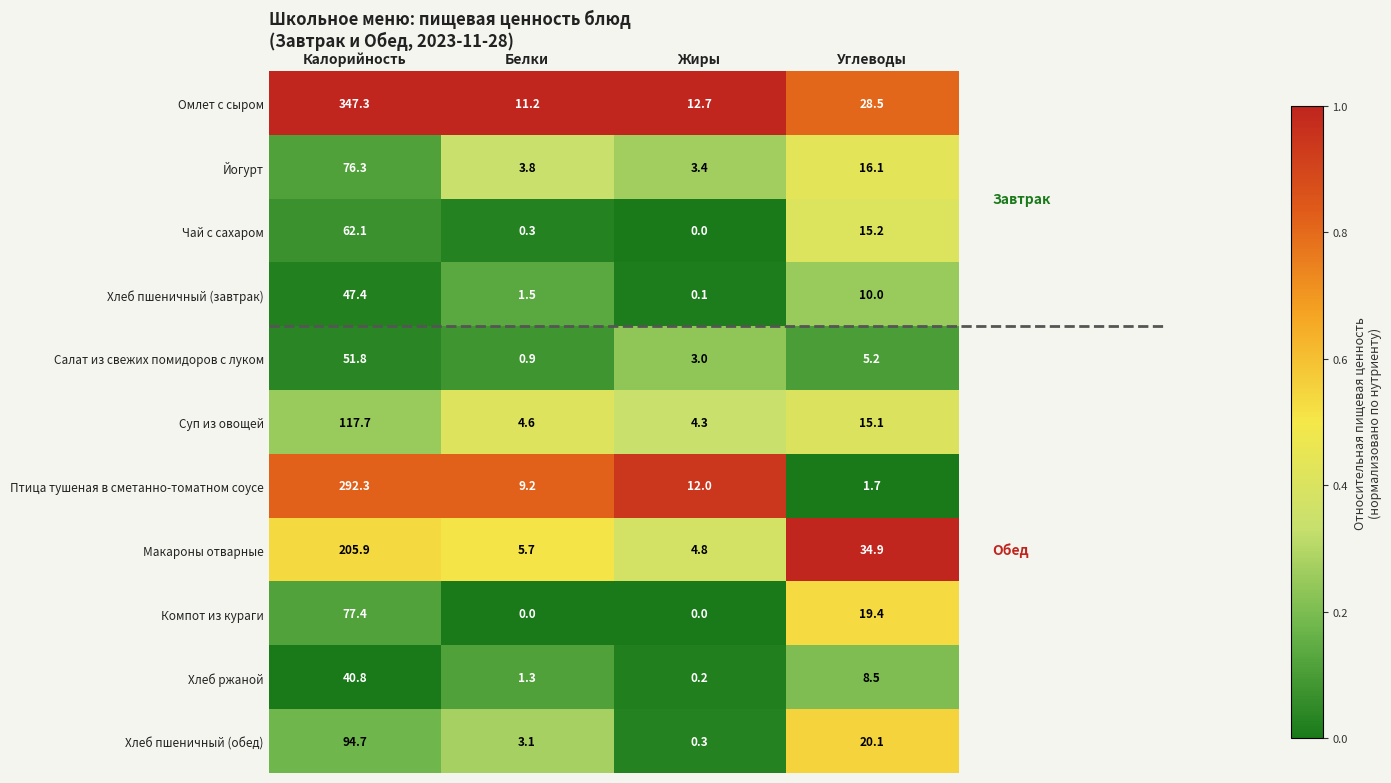

Which category has the highest value in the Салат из свежих помидоров с луком series?

Калорийность